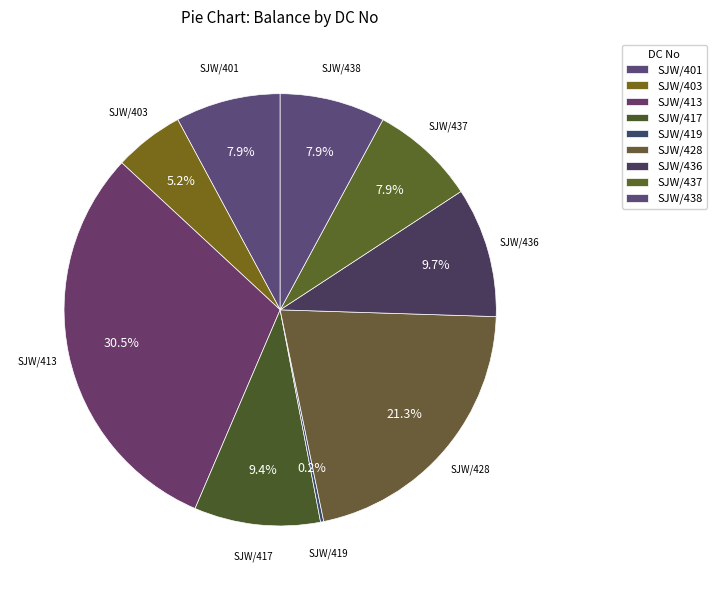

Does SJW/428 represent more than half of the total?

No